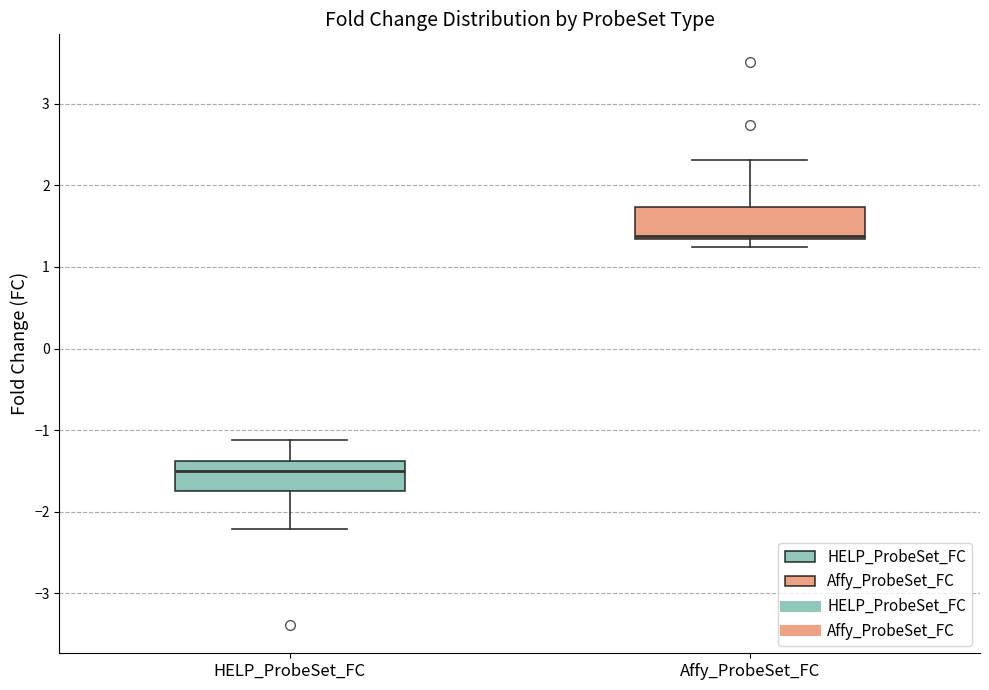

Where does the upper whisker of the box for HELP_ProbeSet_FC end on the y-axis? The values are not printed on the chart, so give them approximately, as read against the axis.

-1.1